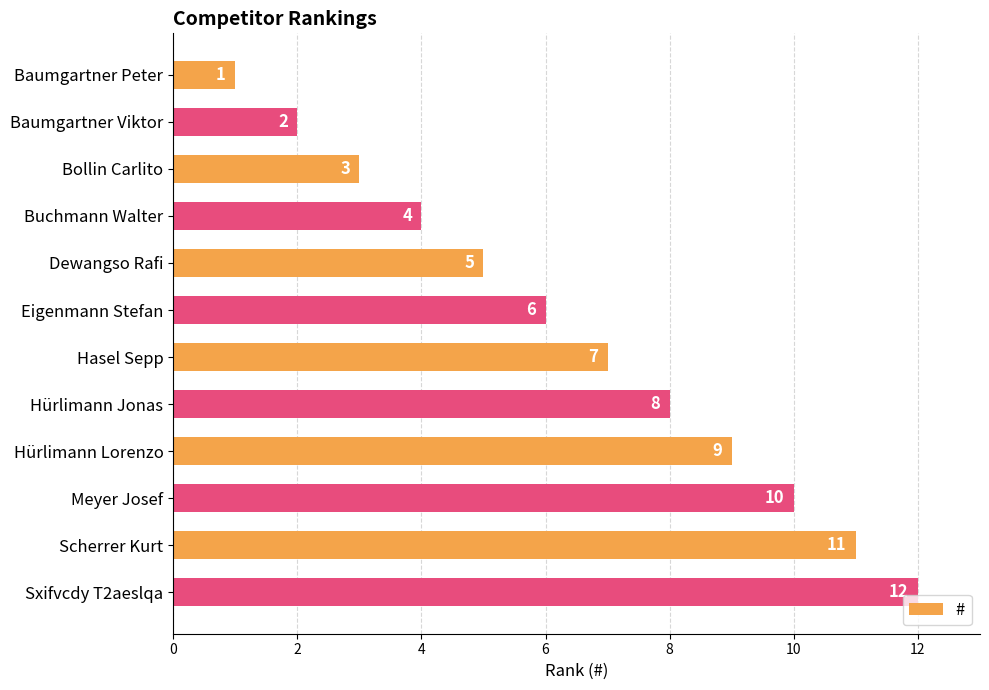

Rank the categories by value from highest to lowest.

Sxifvcdy T2aeslqa, Scherrer Kurt, Meyer Josef, Hürlimann Lorenzo, Hürlimann Jonas, Hasel Sepp, Eigenmann Stefan, Dewangso Rafi, Buchmann Walter, Bollin Carlito, Baumgartner Viktor, Baumgartner Peter